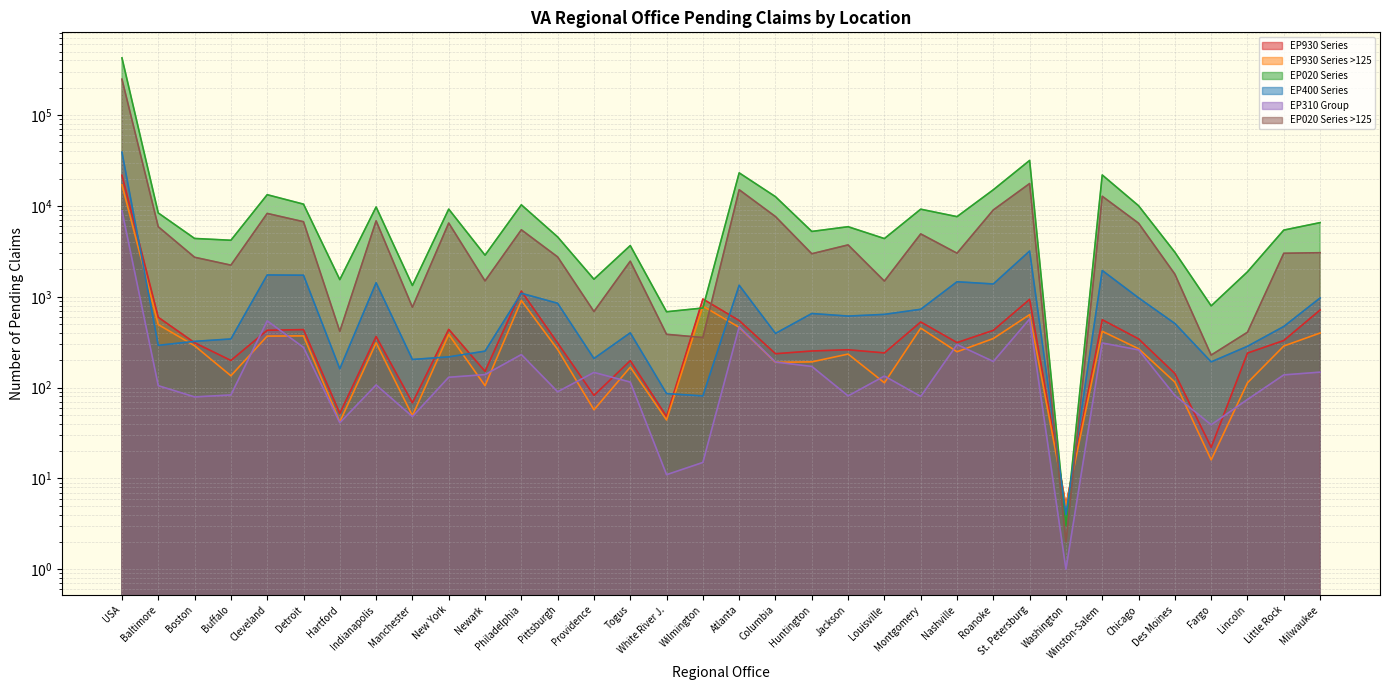

How many data points does each series have?

34